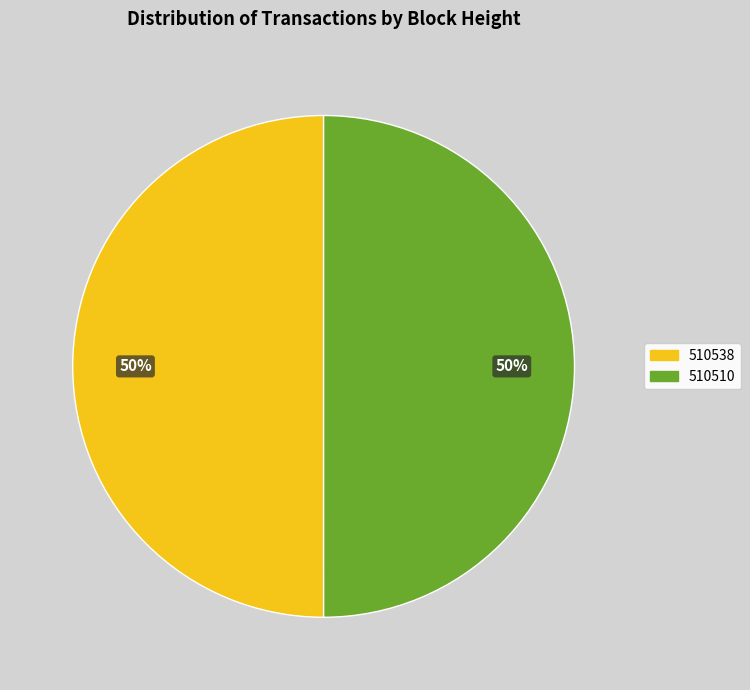

To the nearest percent, what is the average slice percentage?

50%